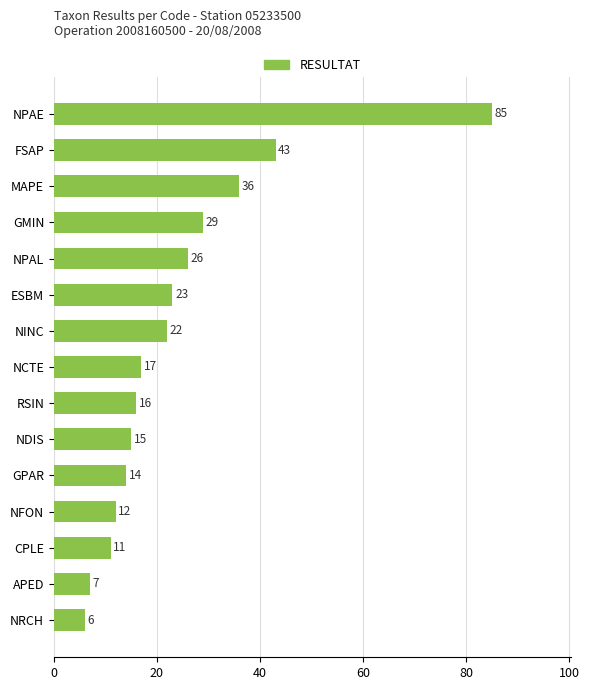

List the labels in order of value, largest first.

NPAE, FSAP, MAPE, GMIN, NPAL, ESBM, NINC, NCTE, RSIN, NDIS, GPAR, NFON, CPLE, APED, NRCH